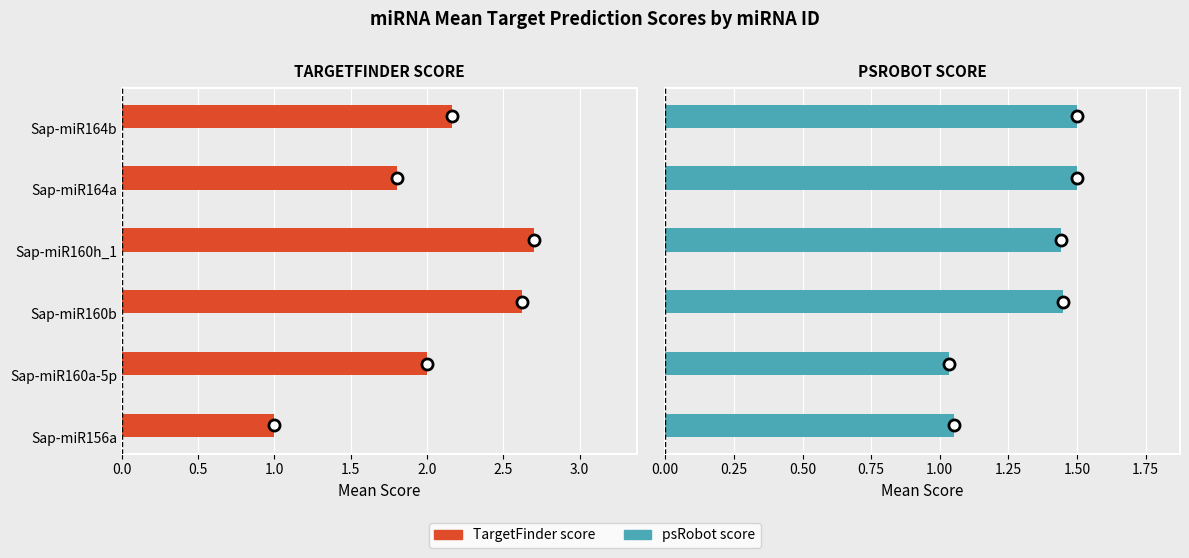

What is the maximum value shown in the chart?

2.7